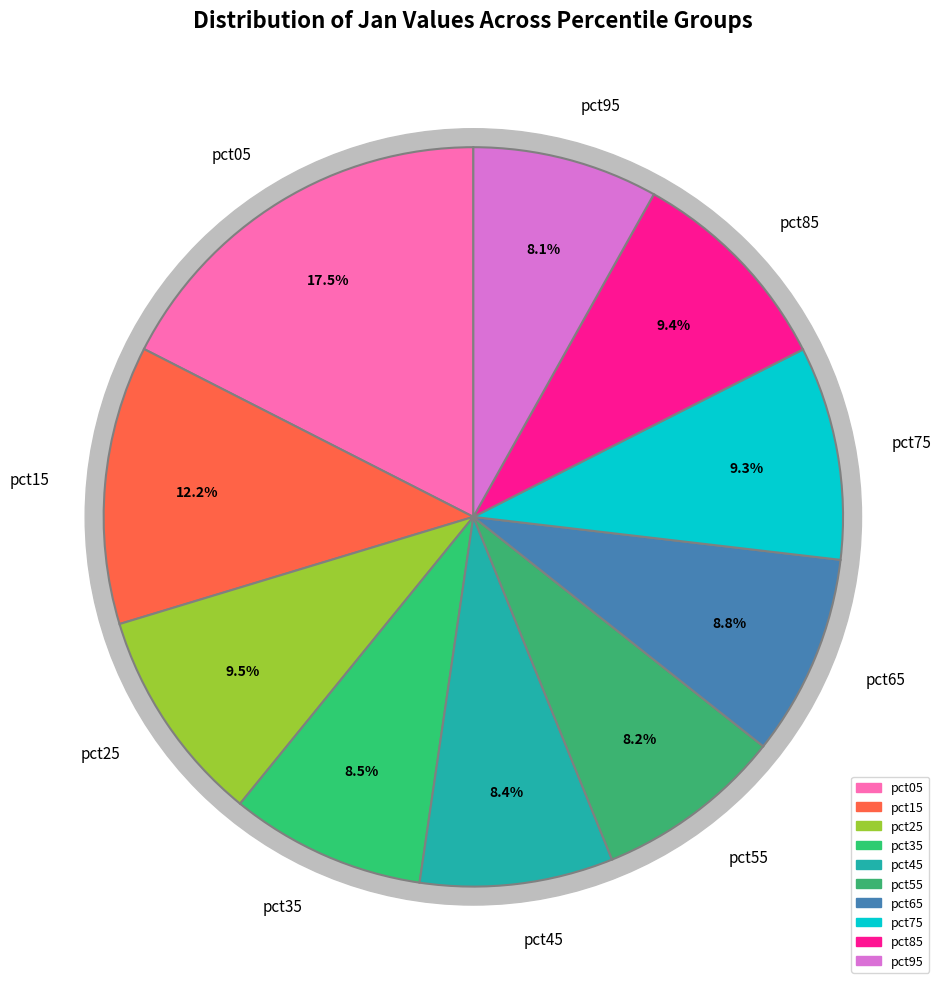

Rank the categories by value from lowest to highest.

pct95, pct55, pct45, pct35, pct65, pct75, pct85, pct25, pct15, pct05